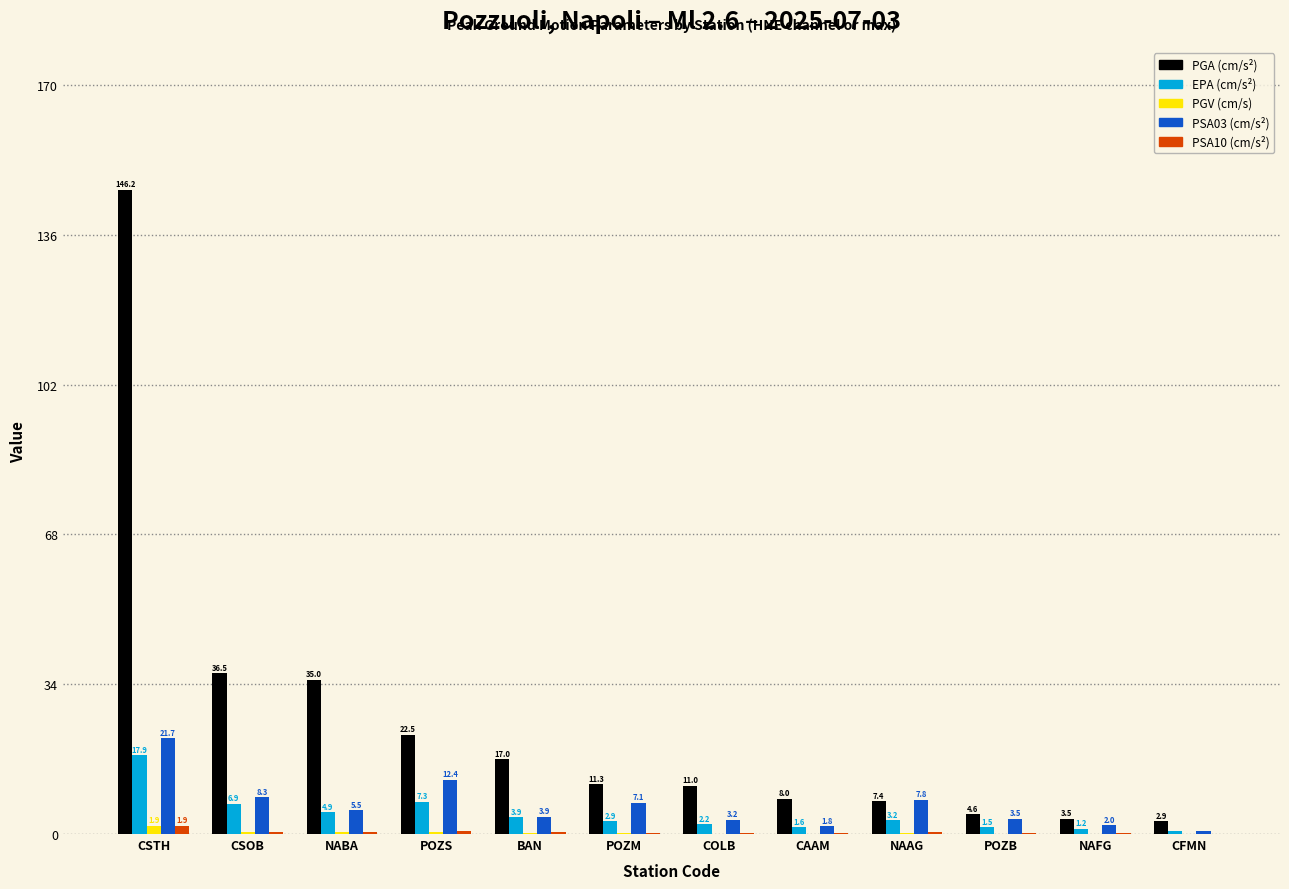

At which category does the chart reach its peak across all series?

CSTH